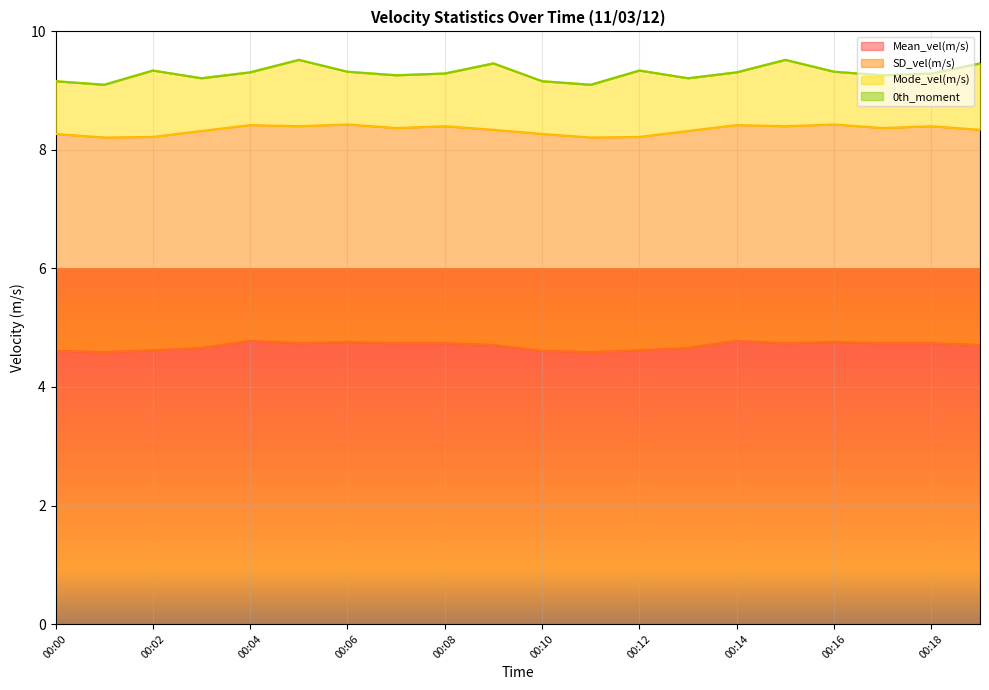

The value of Mode_vel(m/s) at 00:03 is 0.9. True or false?

True